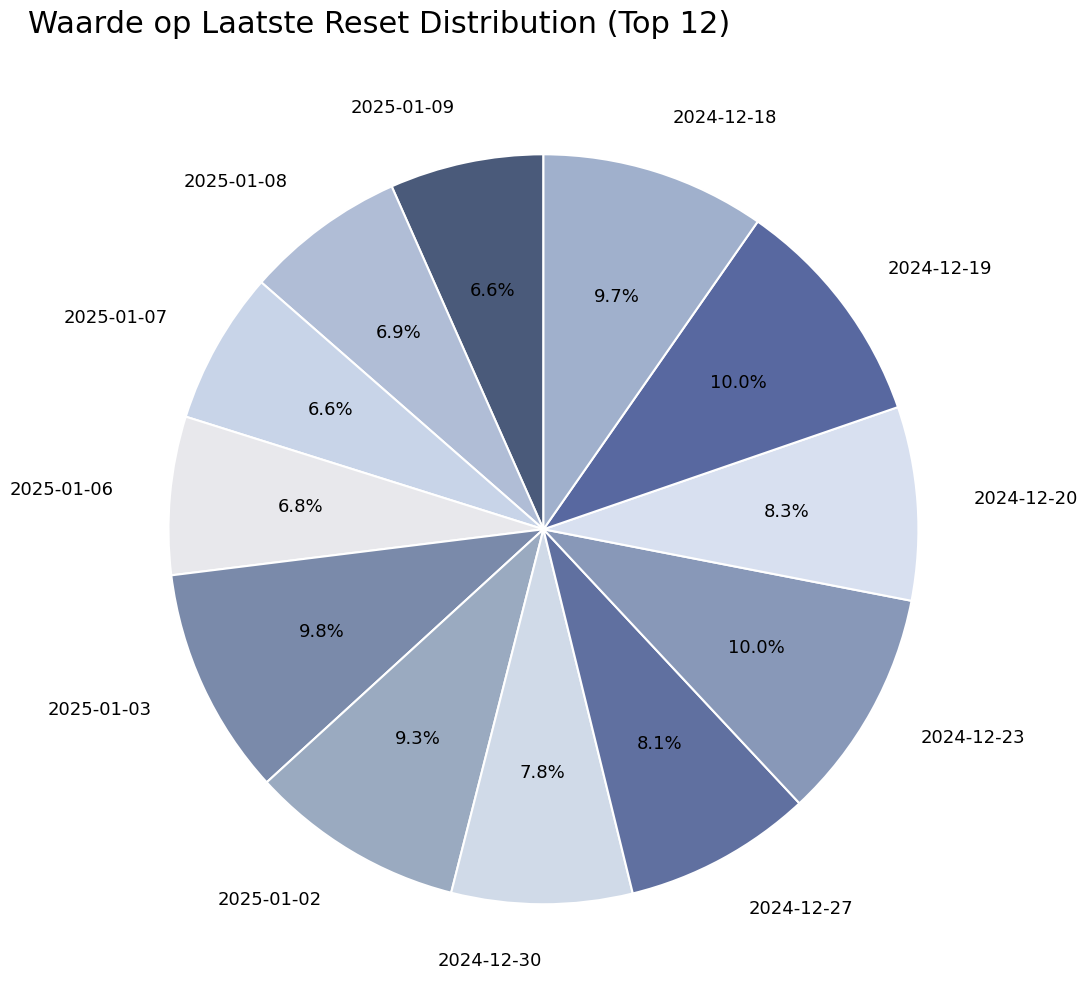

What portion of the pie excludes 2024-12-20?

91.7%